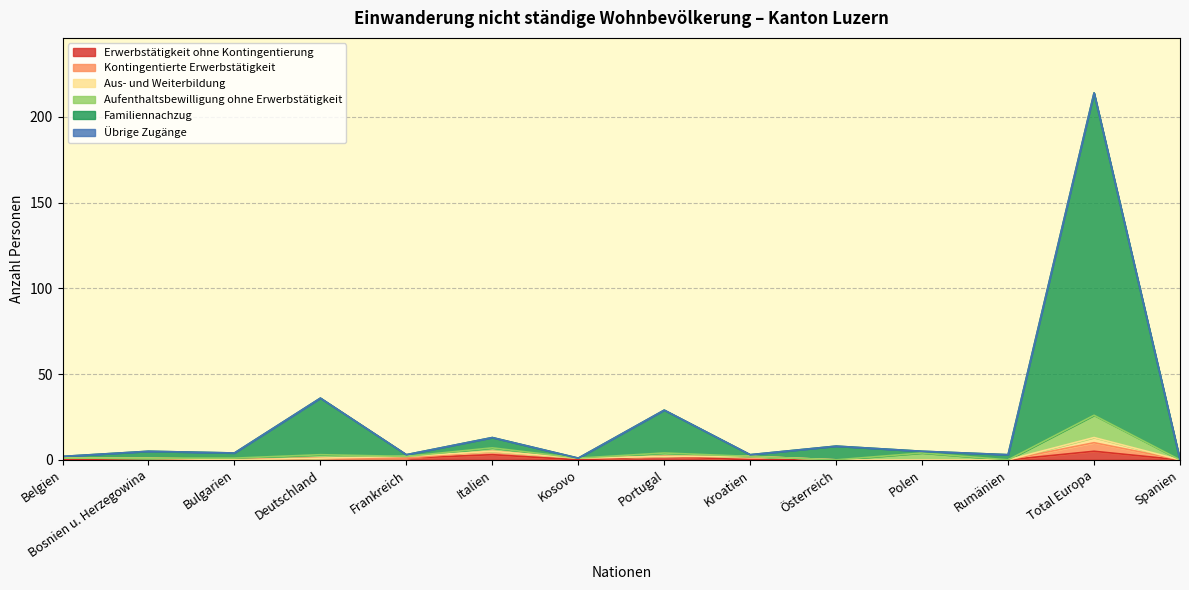

At which category does the chart reach its peak across all series?

Total Europa